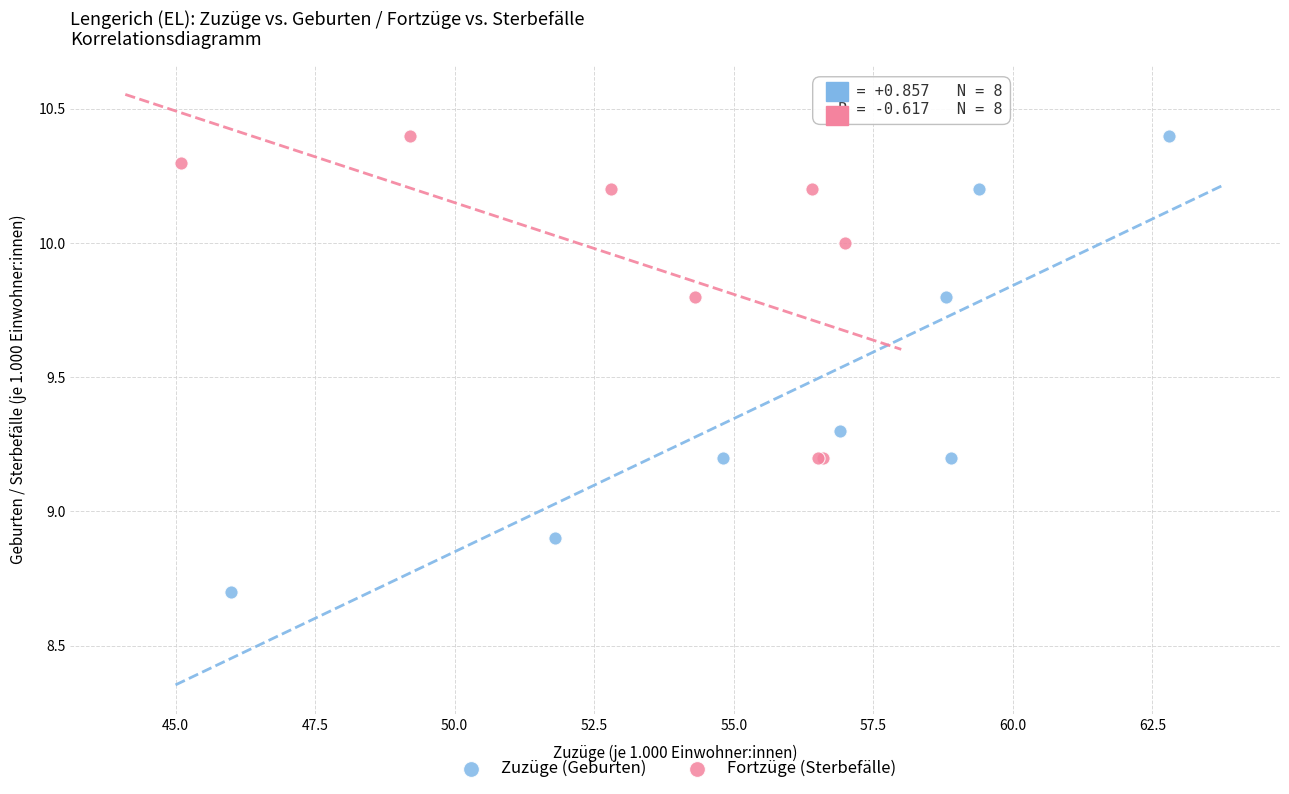

Which series reaches the minimum Y coordinate?

Zuzüge (Geburten)